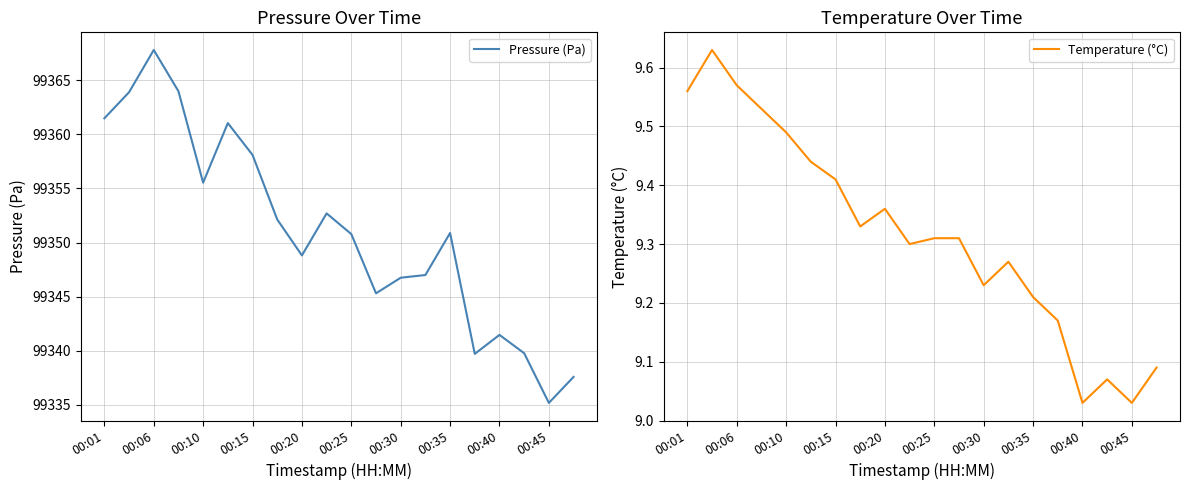

True or false: Pressure (Pa) and Temperature (°C) cross at least once.

False